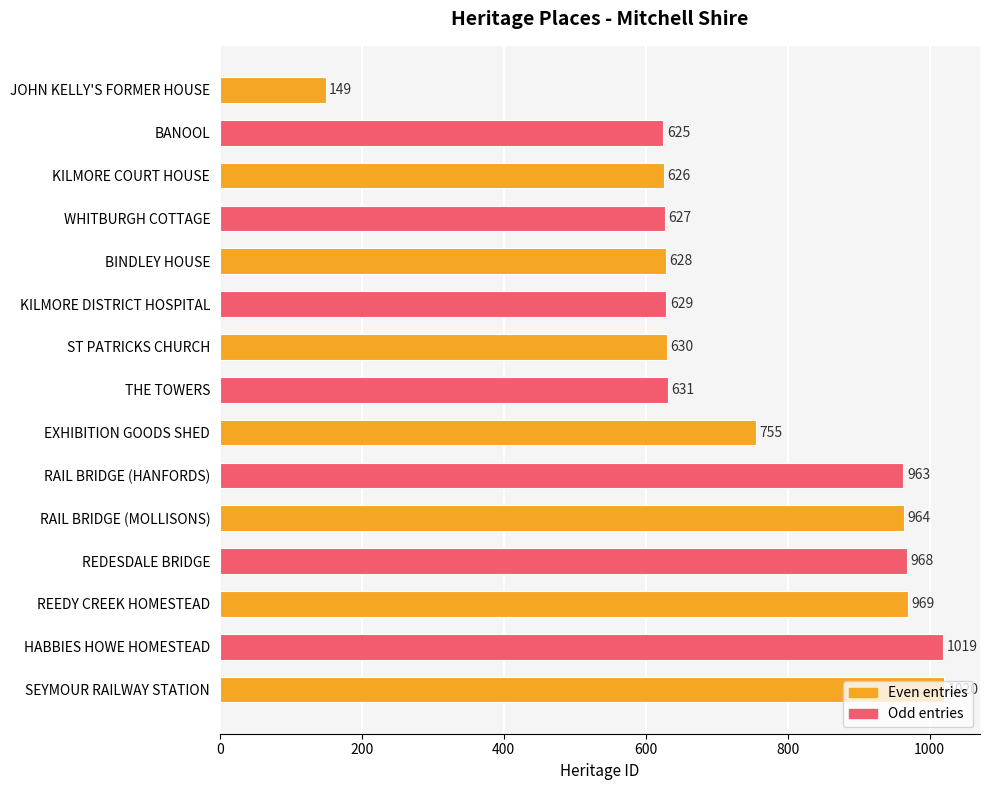

List the labels in order of value, smallest first.

JOHN KELLY'S FORMER HOUSE, BANOOL, KILMORE COURT HOUSE, WHITBURGH COTTAGE, BINDLEY HOUSE, KILMORE DISTRICT HOSPITAL, ST PATRICKS CHURCH, THE TOWERS, EXHIBITION GOODS SHED, RAIL BRIDGE (HANFORDS), RAIL BRIDGE (MOLLISONS), REDESDALE BRIDGE, REEDY CREEK HOMESTEAD, HABBIES HOWE HOMESTEAD, SEYMOUR RAILWAY STATION